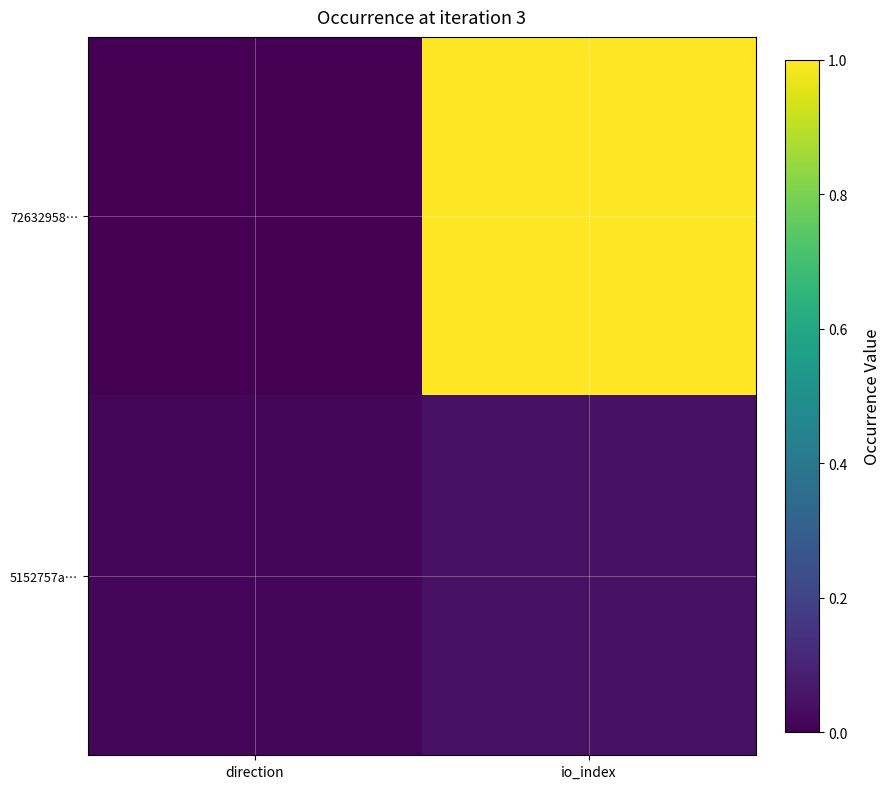

What is the greatest value displayed?

1.0